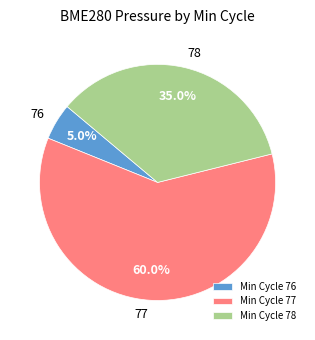

Do 76 and 77 together represent more than half of the pie?

Yes